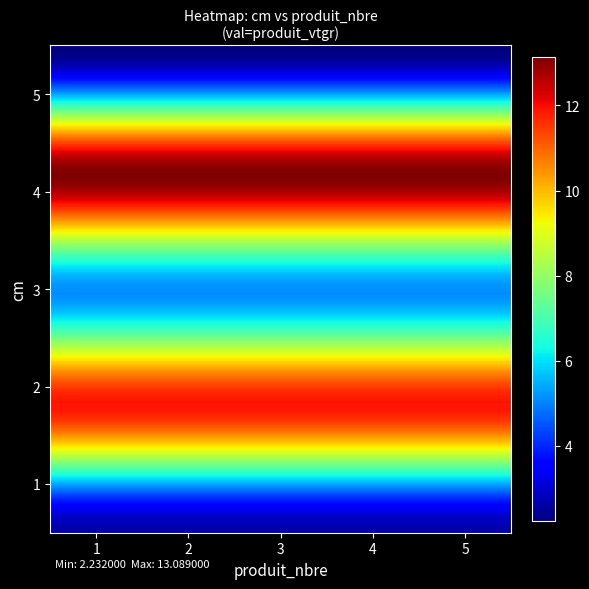

At which category does the chart reach its minimum across all series?

5